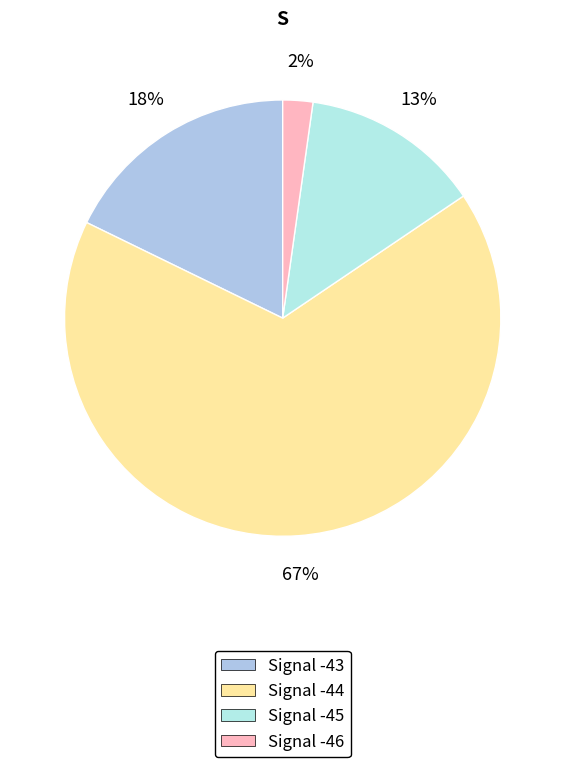

Approximately how many times larger is the value at Signal -46 compared to Signal -45?

0.2